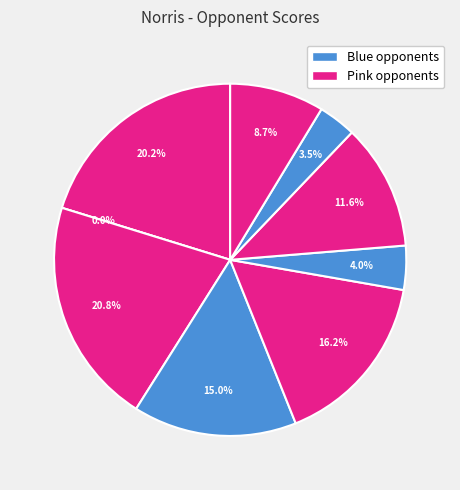

Is there a majority slice in this chart?

No